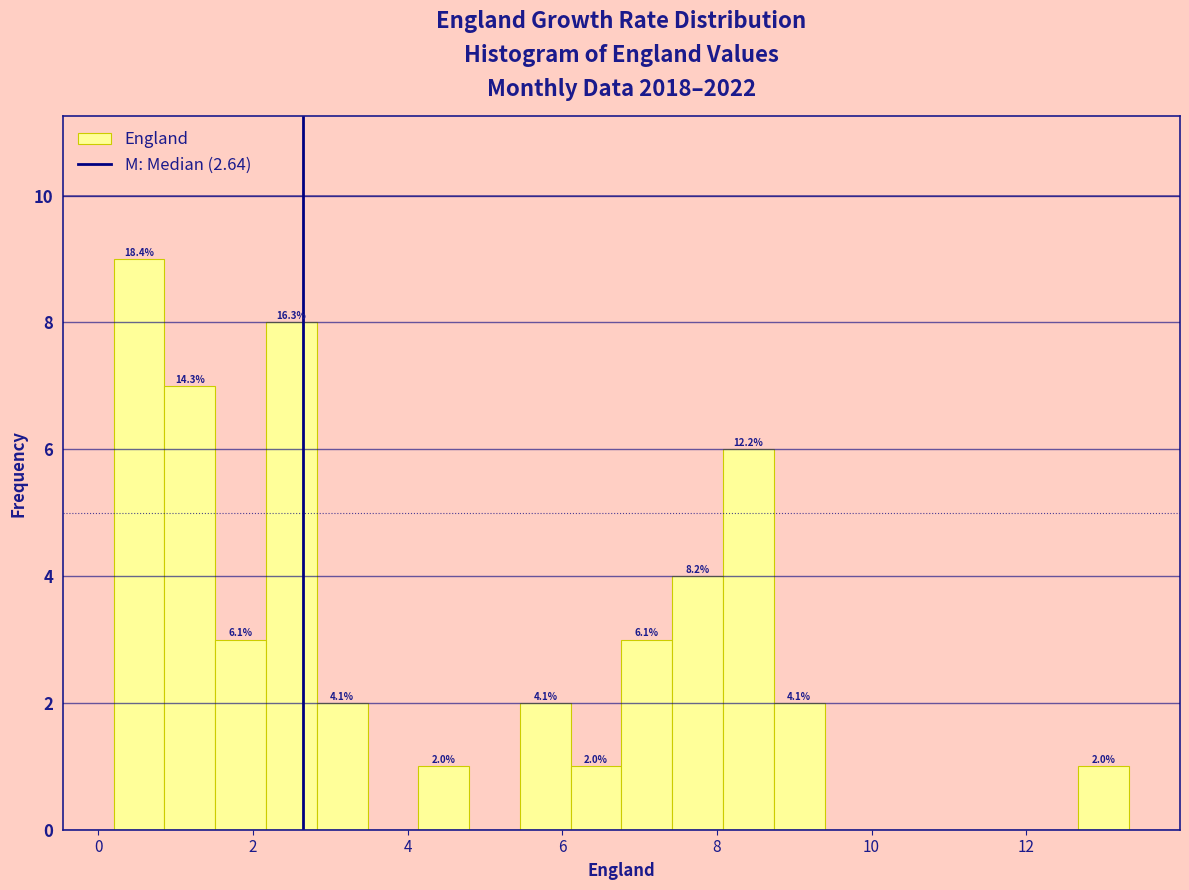

Around what value on the x-axis is the tallest bar? Give the approximate position of its centre, as read against the axis.

0.6